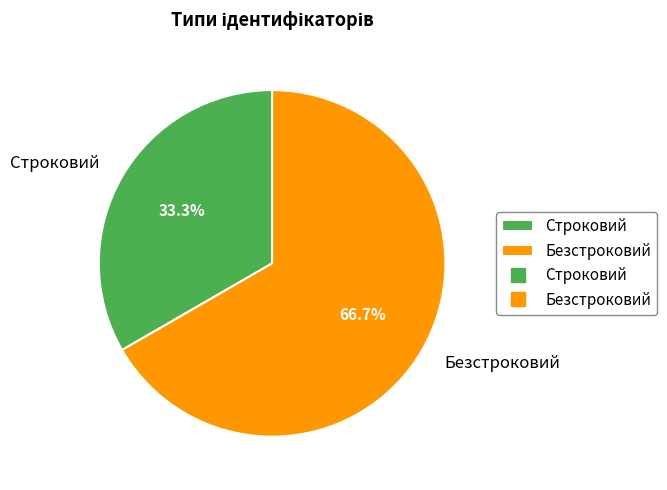

What is the total percentage of Безстроковий and Строковий?

100.0%